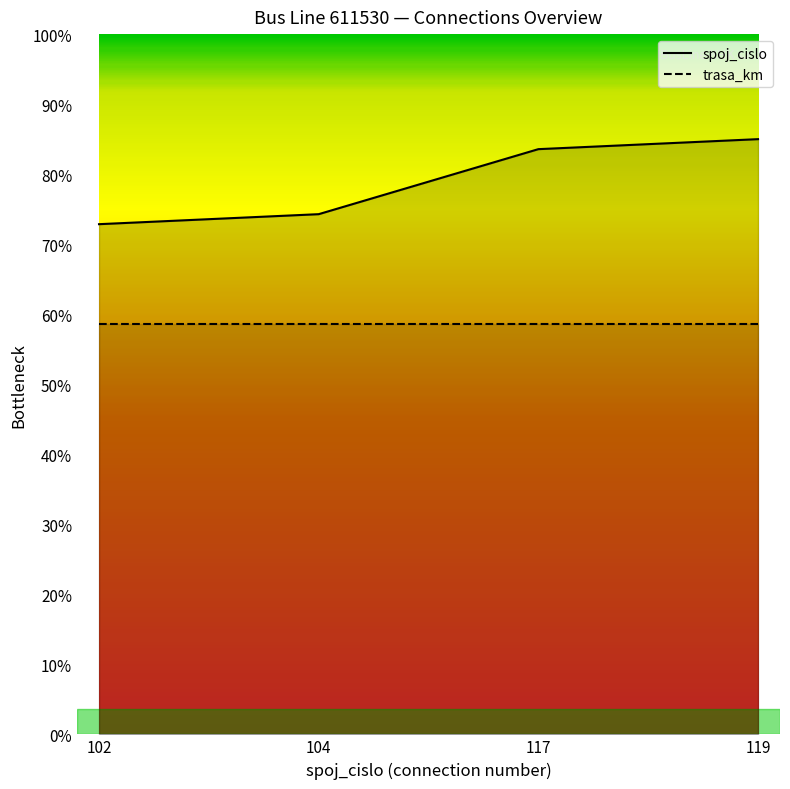

Count the values in the range 104 to 119.

3